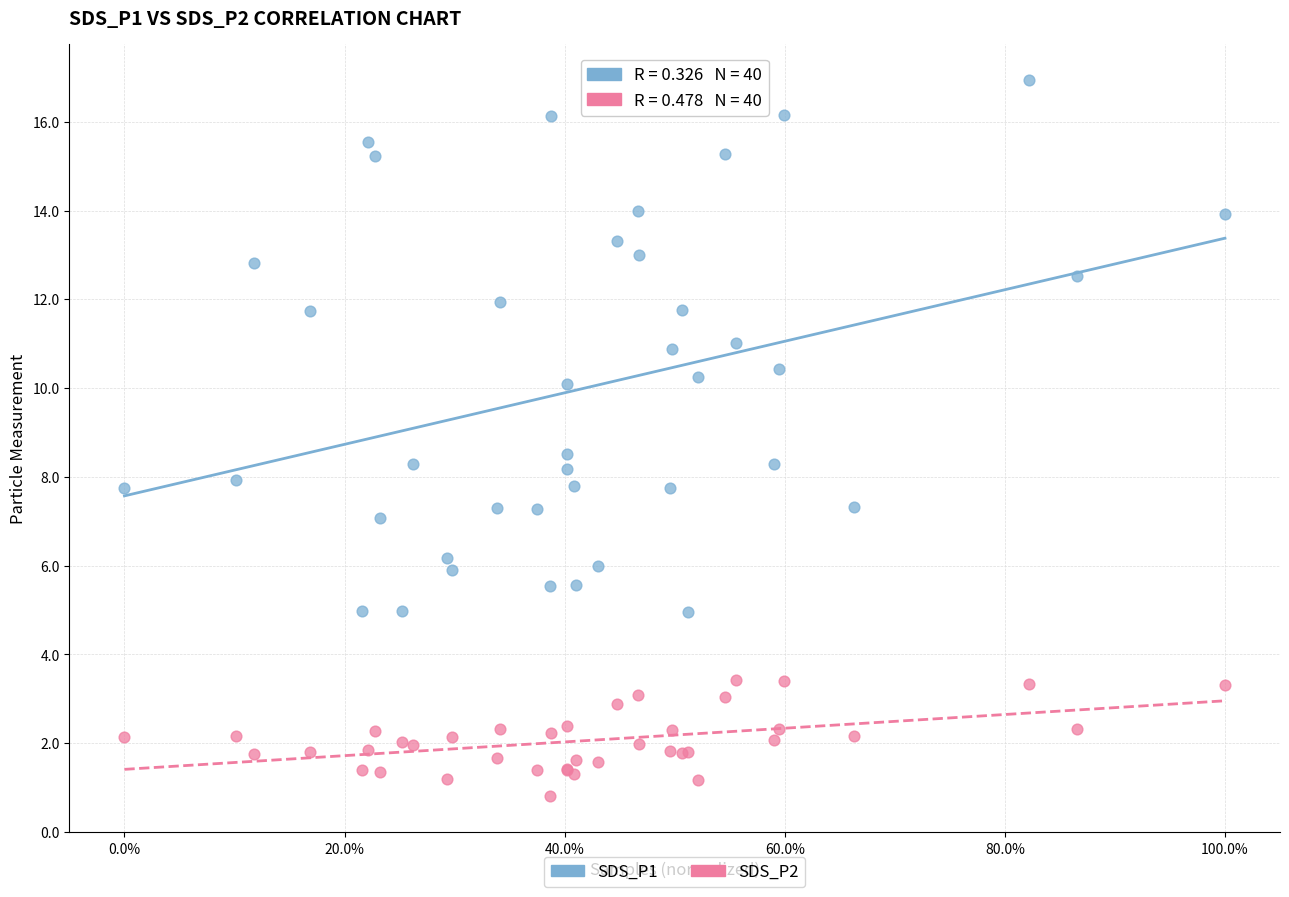

Which series reaches the minimum Y coordinate?

SDS_P2